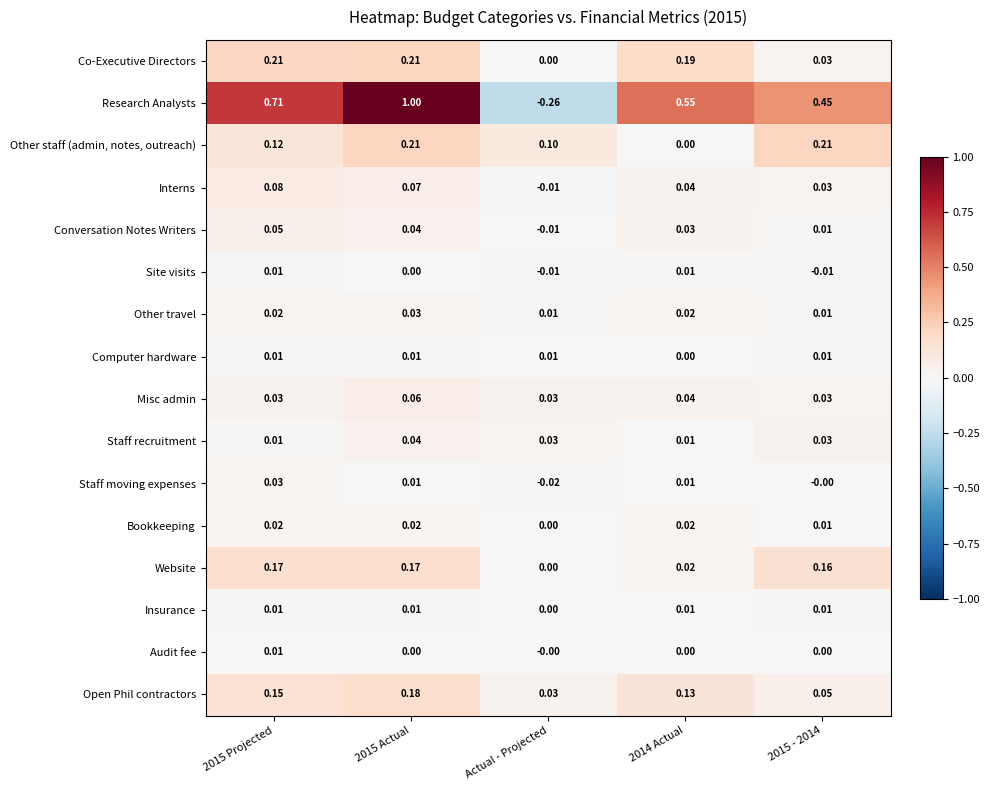

Which label corresponds to the smallest value in the chart?

Actual - Projected